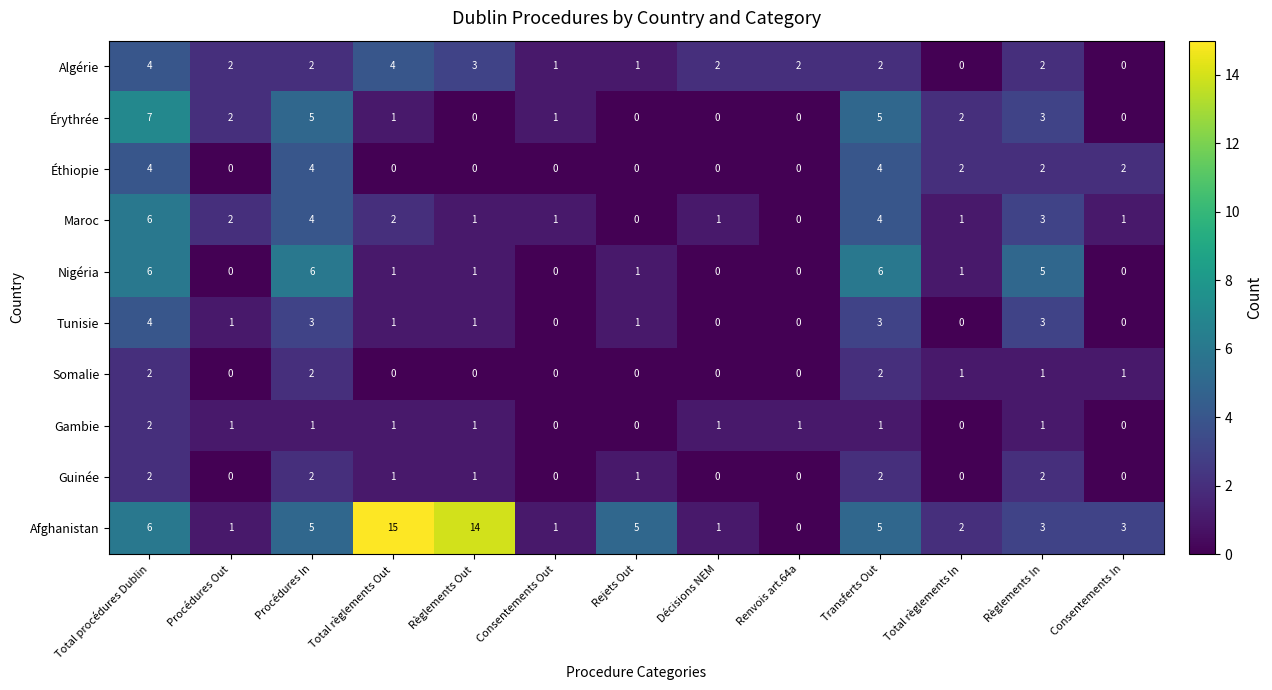

Which series changed the most between Règlements Out and Consentements In?

Afghanistan